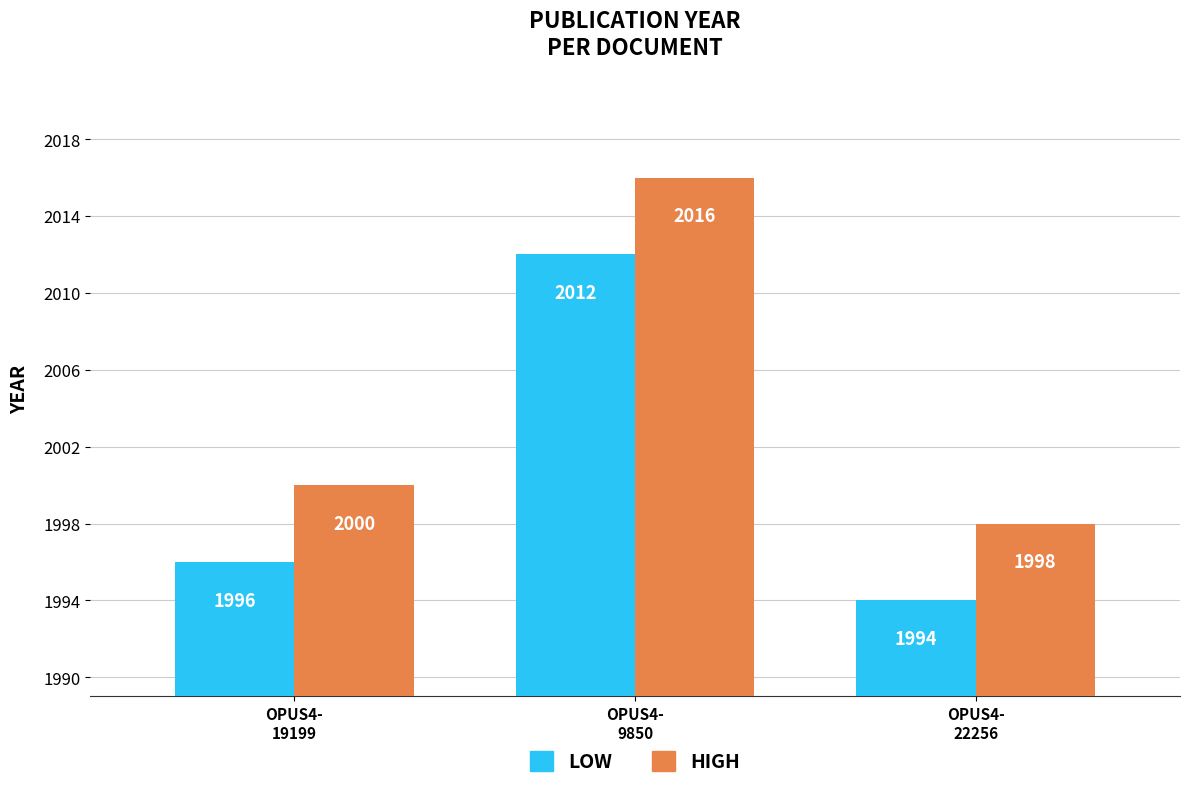

Count the HIGH values in the range 1998 to 2016.

3